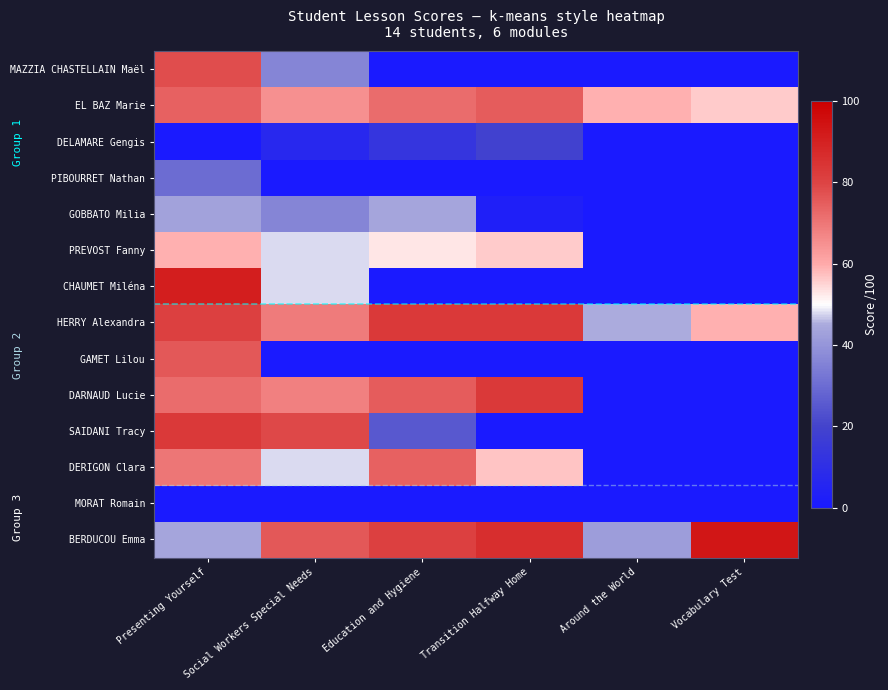

Between Presenting Yourself and Transition Halfway Home, which series saw the biggest shift?

CHAUMET Miléna